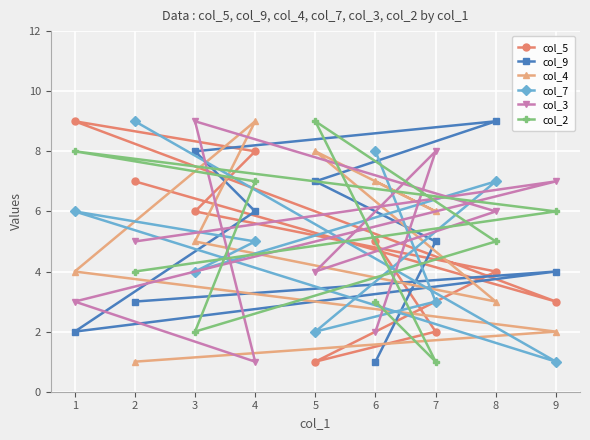

In col_7, how many points are higher than both neighbors (excluding endpoints)?

2